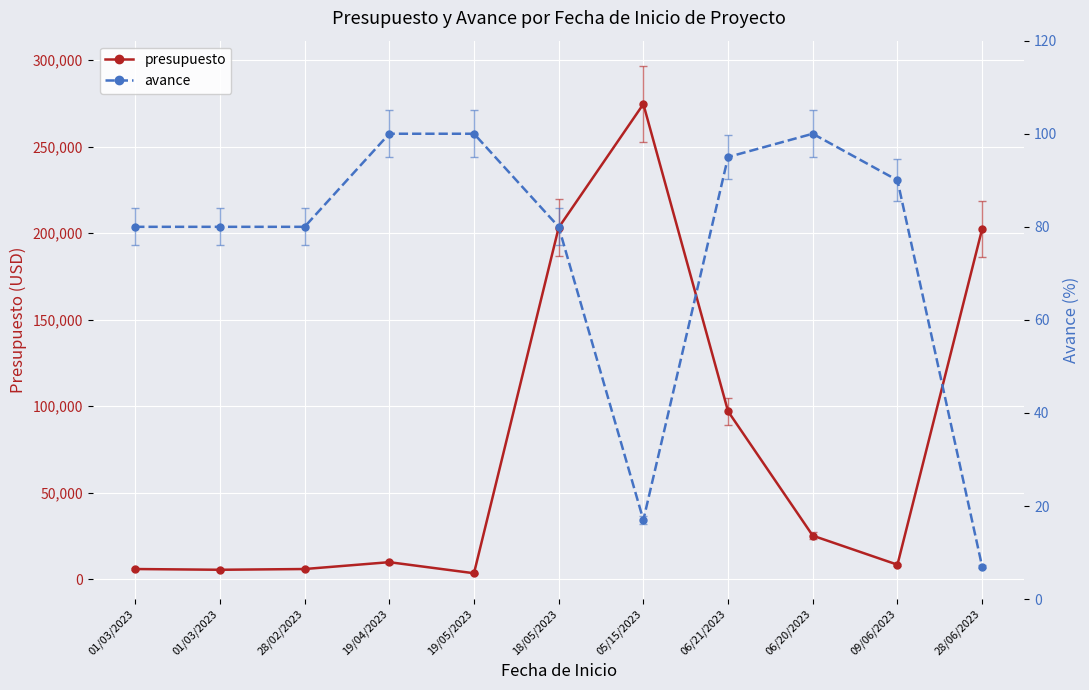

True or false: presupuesto and avance cross at least once.

False